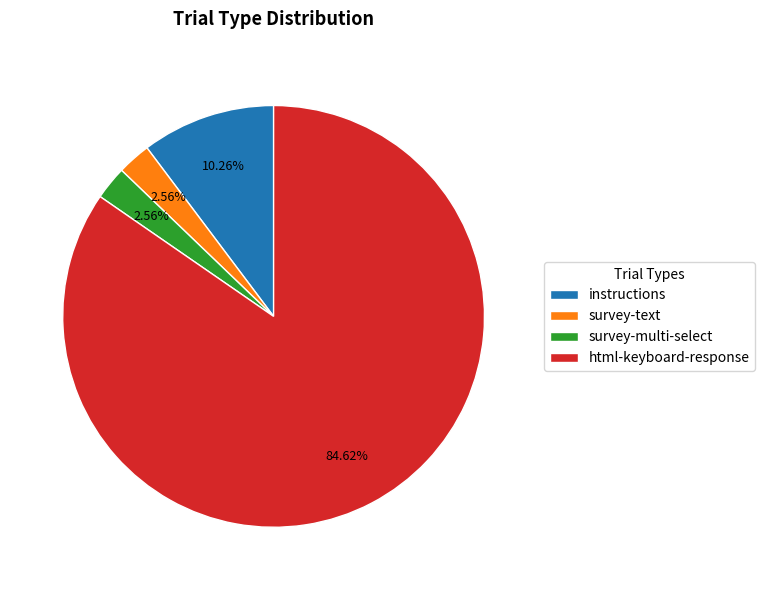

Which slice is the largest?

html-keyboard-response